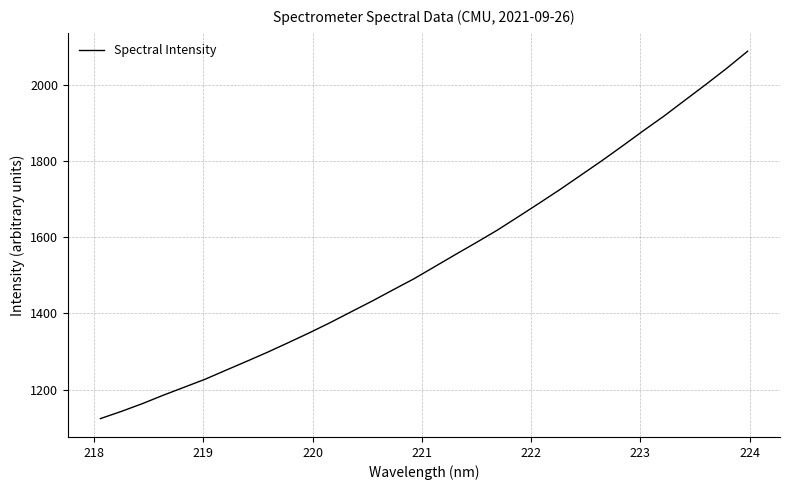

What is the difference between the maximum and minimum values?

965.8